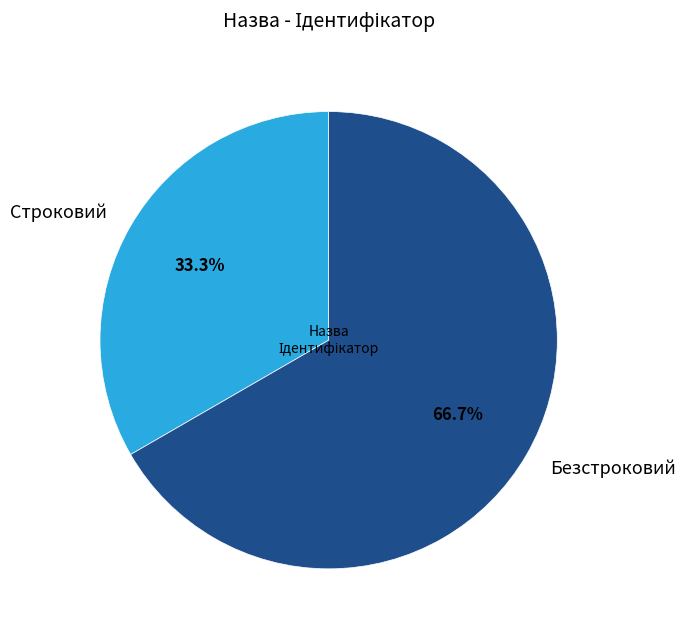

To the nearest percent, what is the combined percentage of Строковий and Безстроковий?

100%